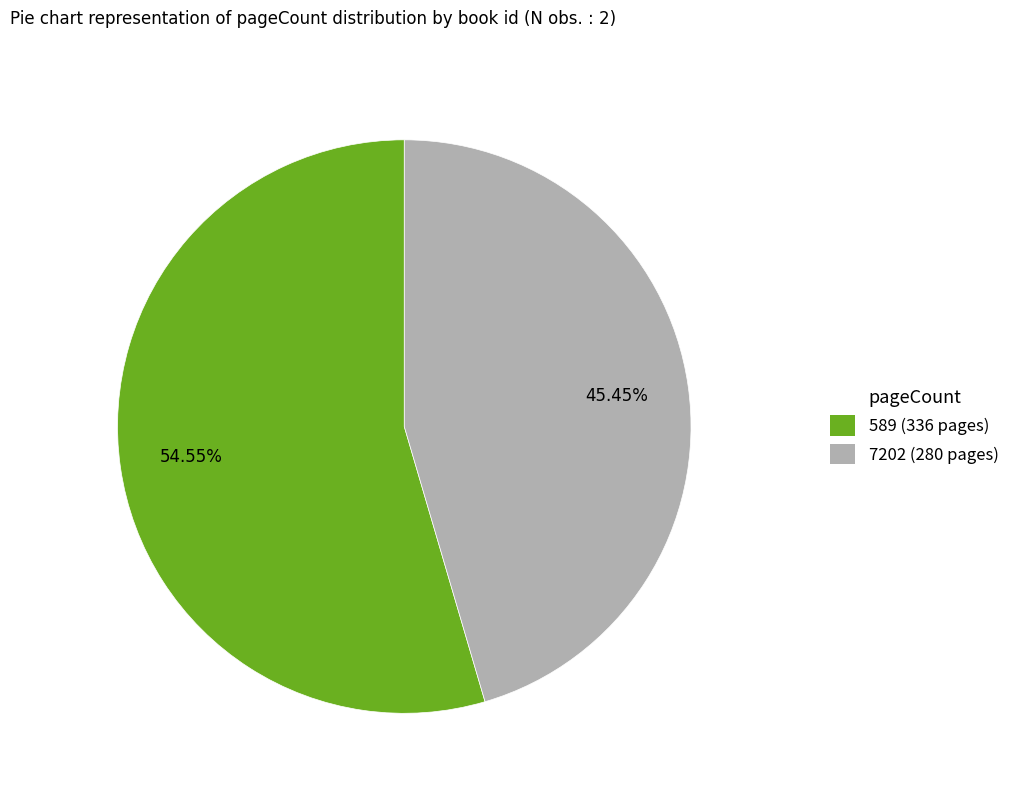

To the nearest percent, what percentage of the pie is 589?

55%